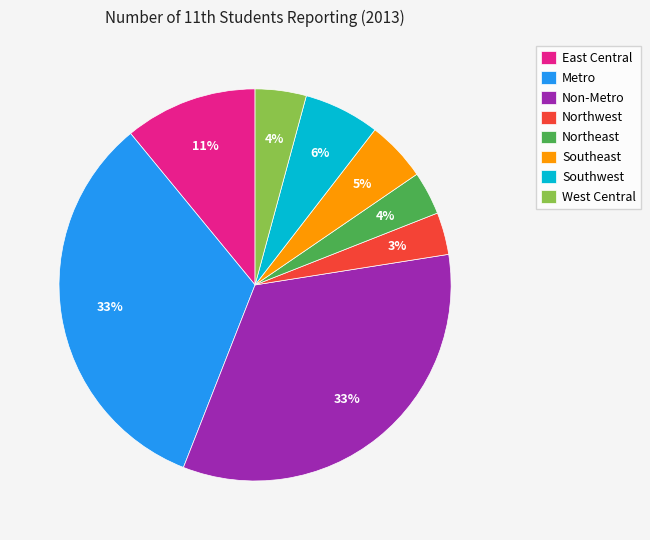

How many segments does this pie chart have?

8